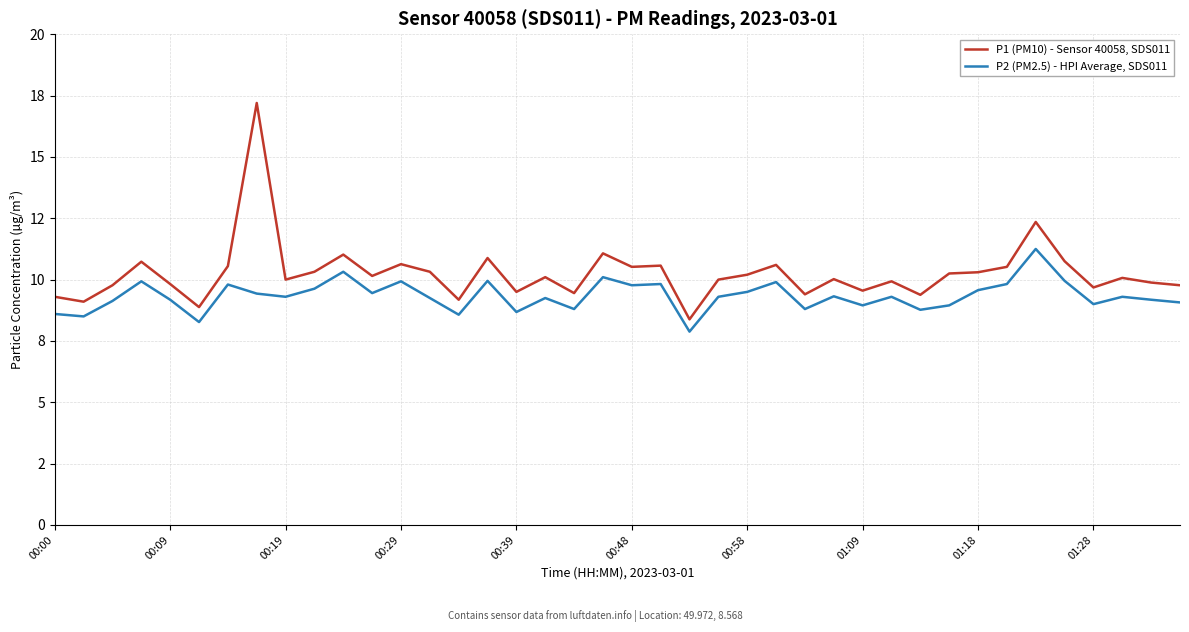

What are all the series names shown in the legend?

P1 (PM10) - Sensor 40058, SDS011, P2 (PM2.5) - HPI Average, SDS011